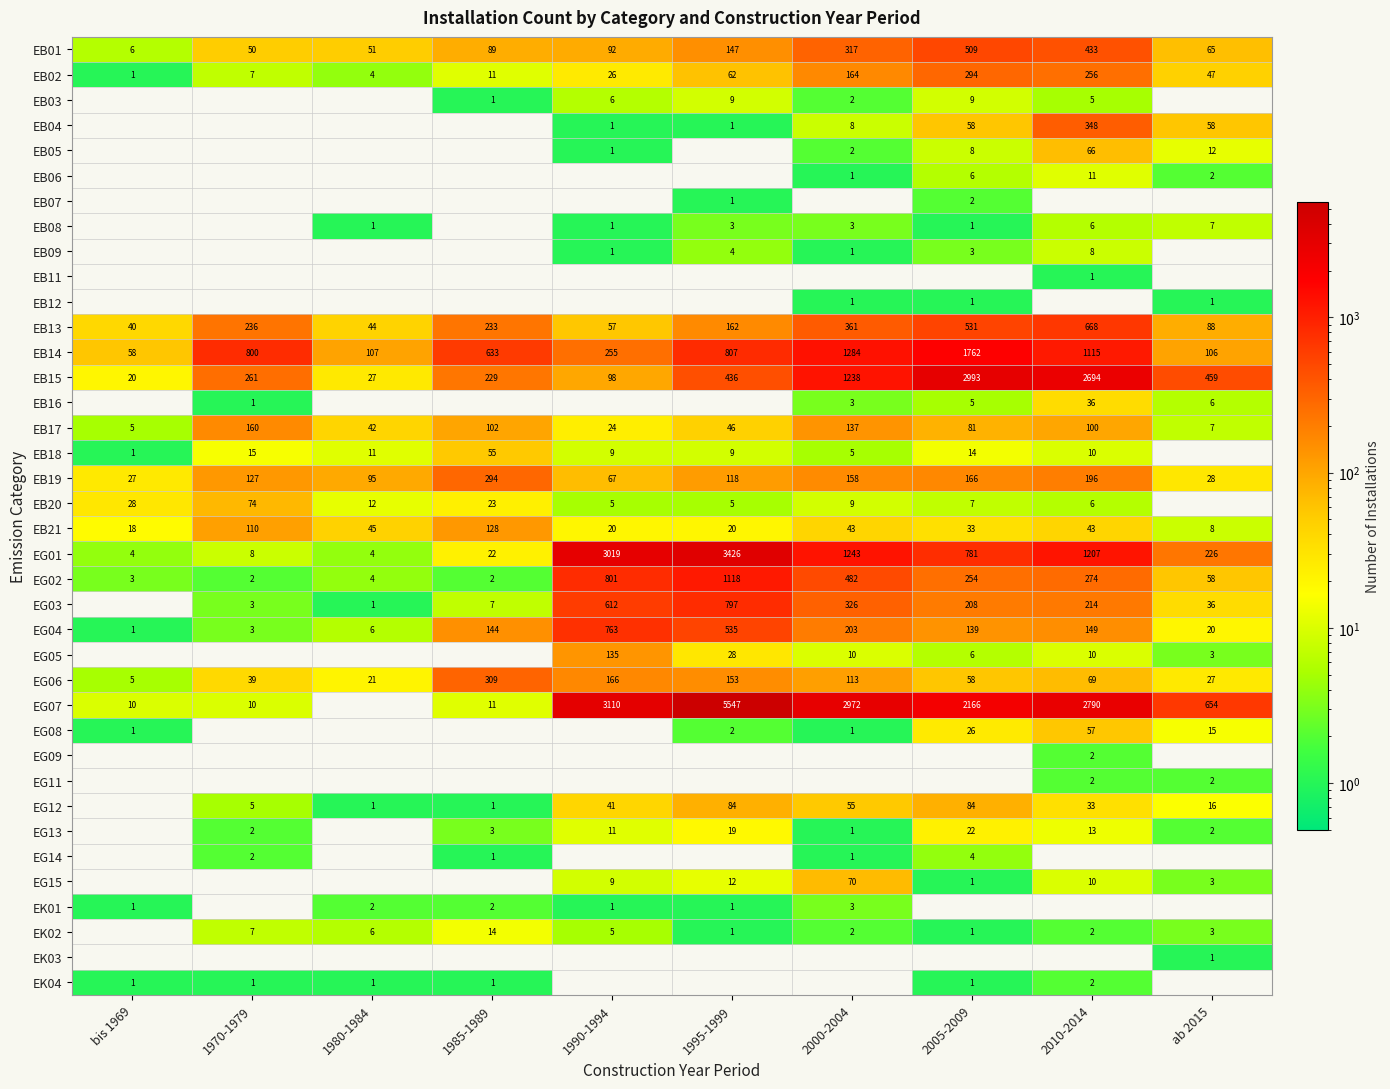

At which label does EB19 reach its minimum?

bis 1969